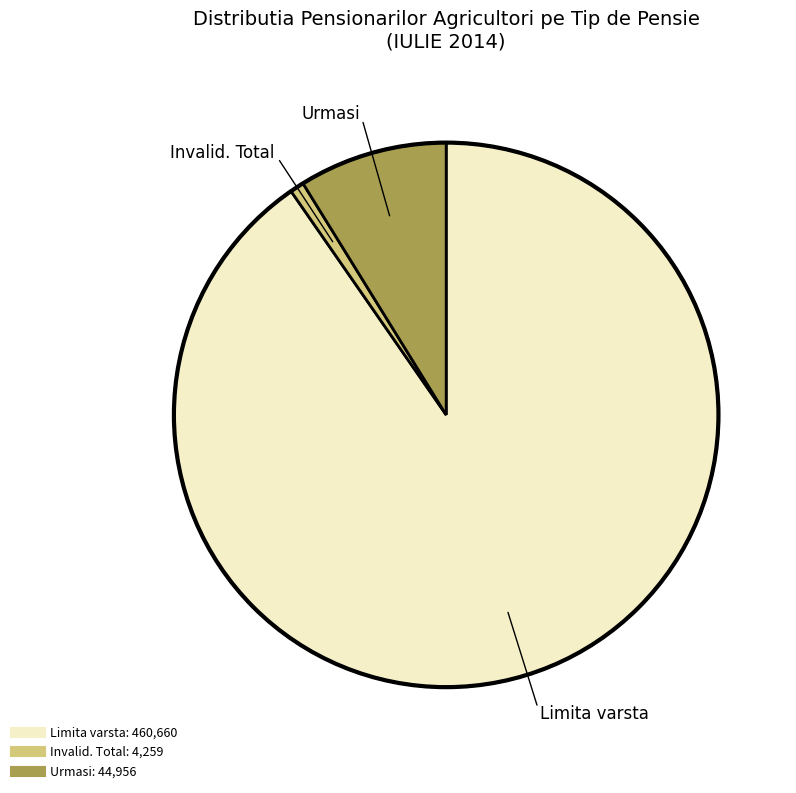

Count the number of slices in the pie.

3